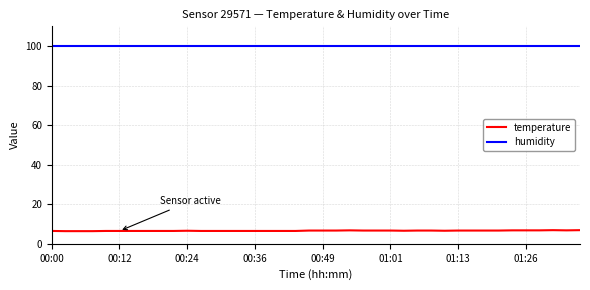

What is the difference between the maximum and minimum values in the temperature series?

0.5